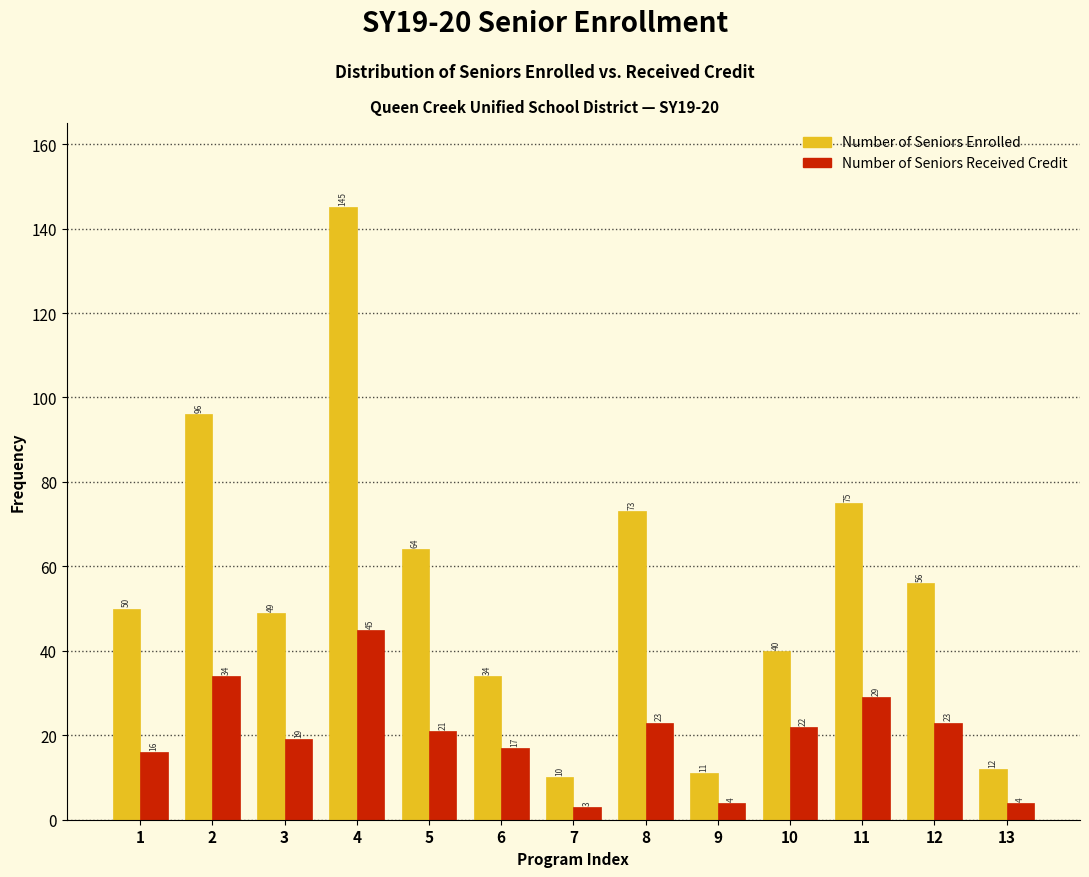

Reading left to right, list all the values displayed in this chart.

Number of Seniors Enrolled: 50	96	49	145	64	34	10	73	11	40	75	56	12
Number of Seniors Received Credit: 16	34	19	45	21	17	3	23	4	22	29	23	4